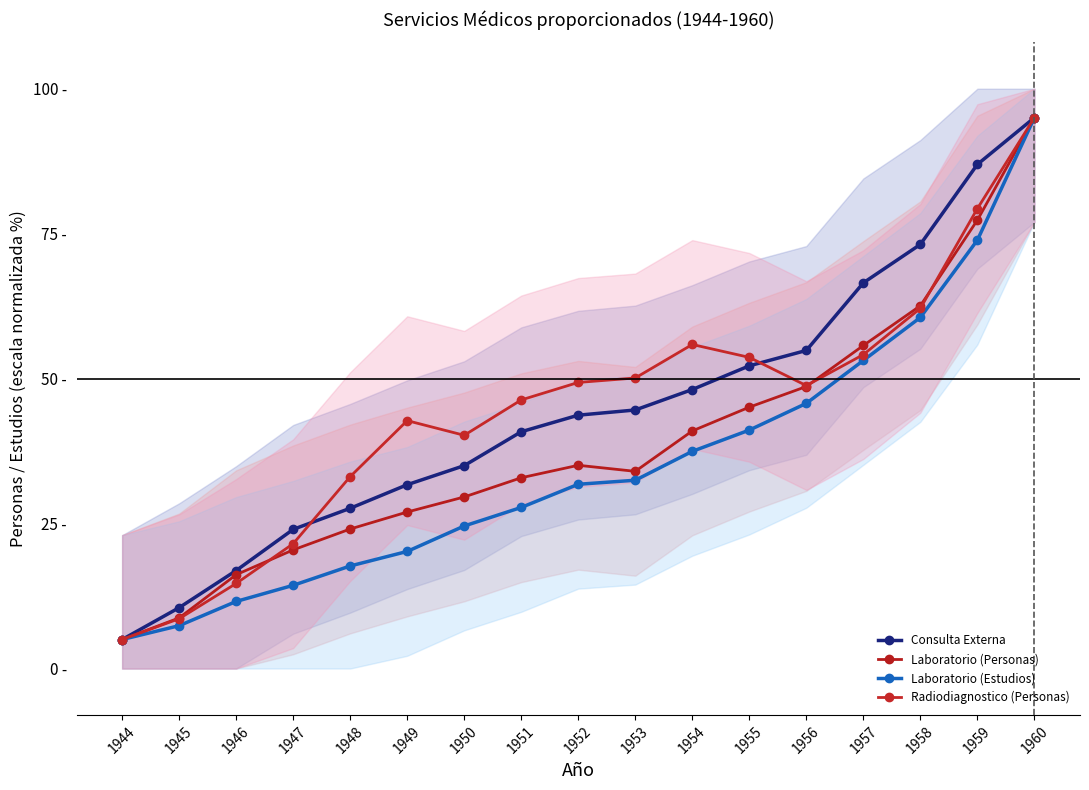

What are all the series names shown in the legend?

Consulta Externa, Laboratorio (Personas), Laboratorio (Estudios), Radiodiagnostico (Personas)